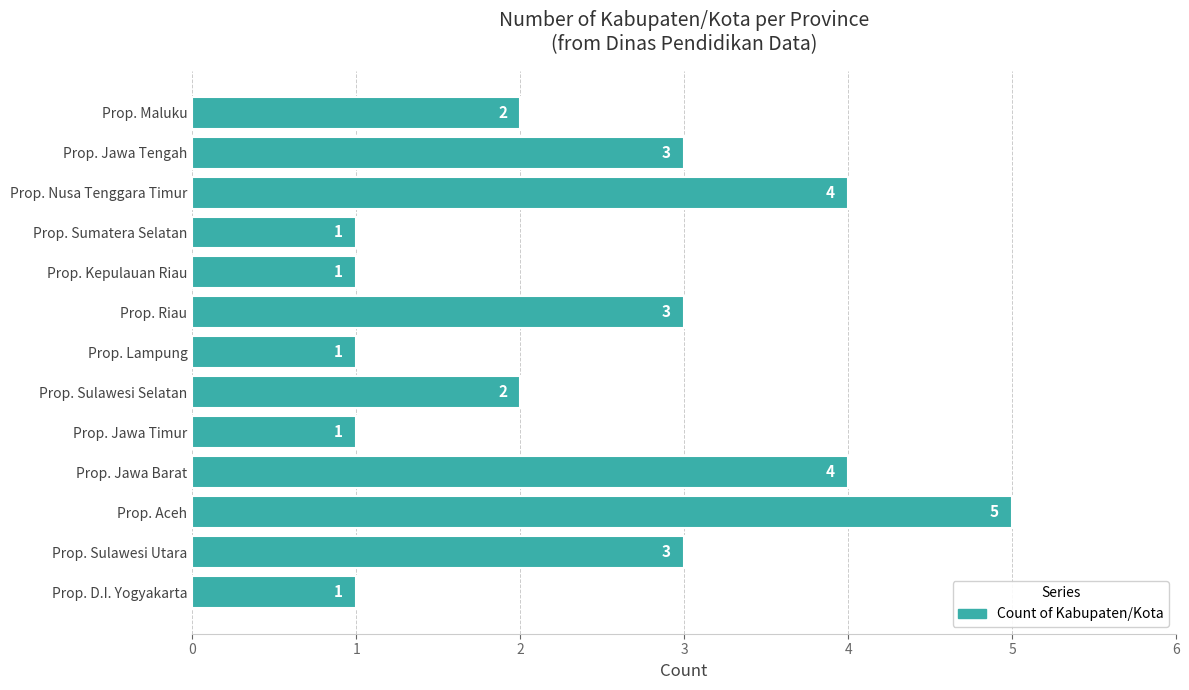

Is it true that the value at Prop. Maluku is 1?

False